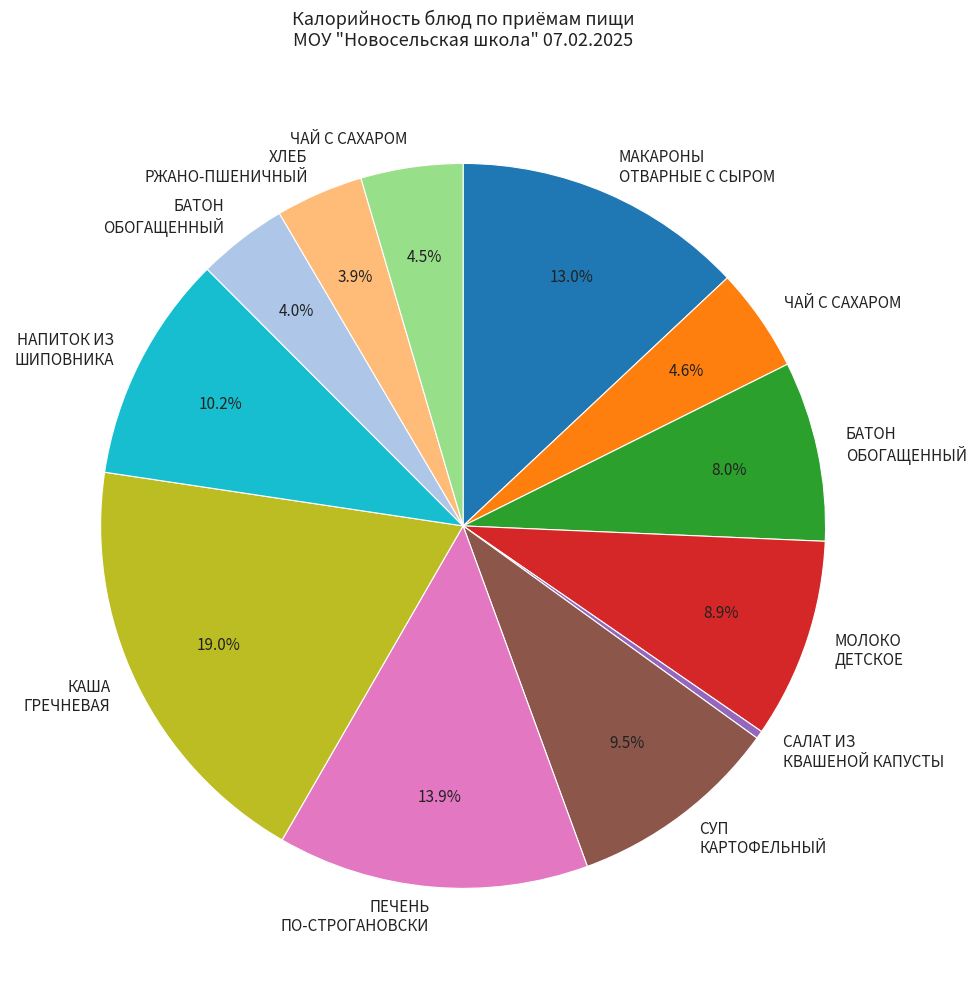

Is there any slice that represents more than half of the pie?

No